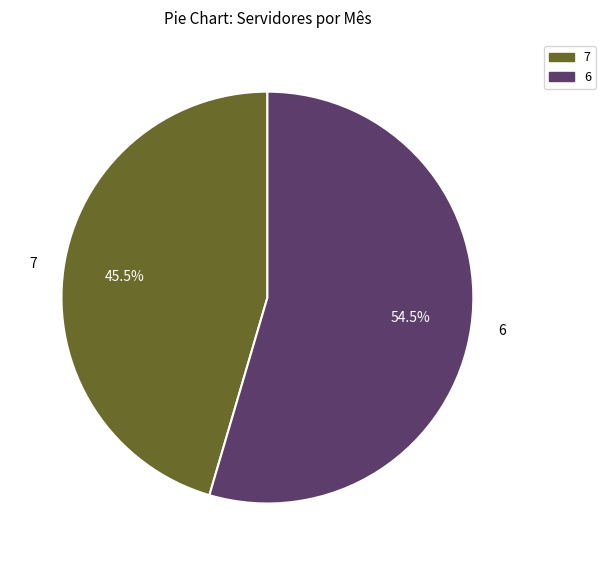

How many slices are in this pie chart?

2